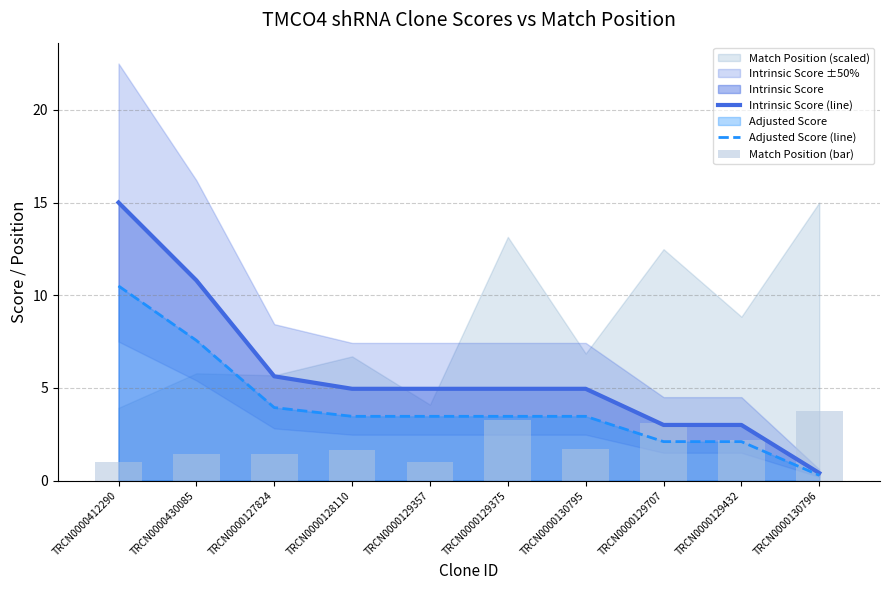

Which category has the highest value across all series?

TRCN0000412290